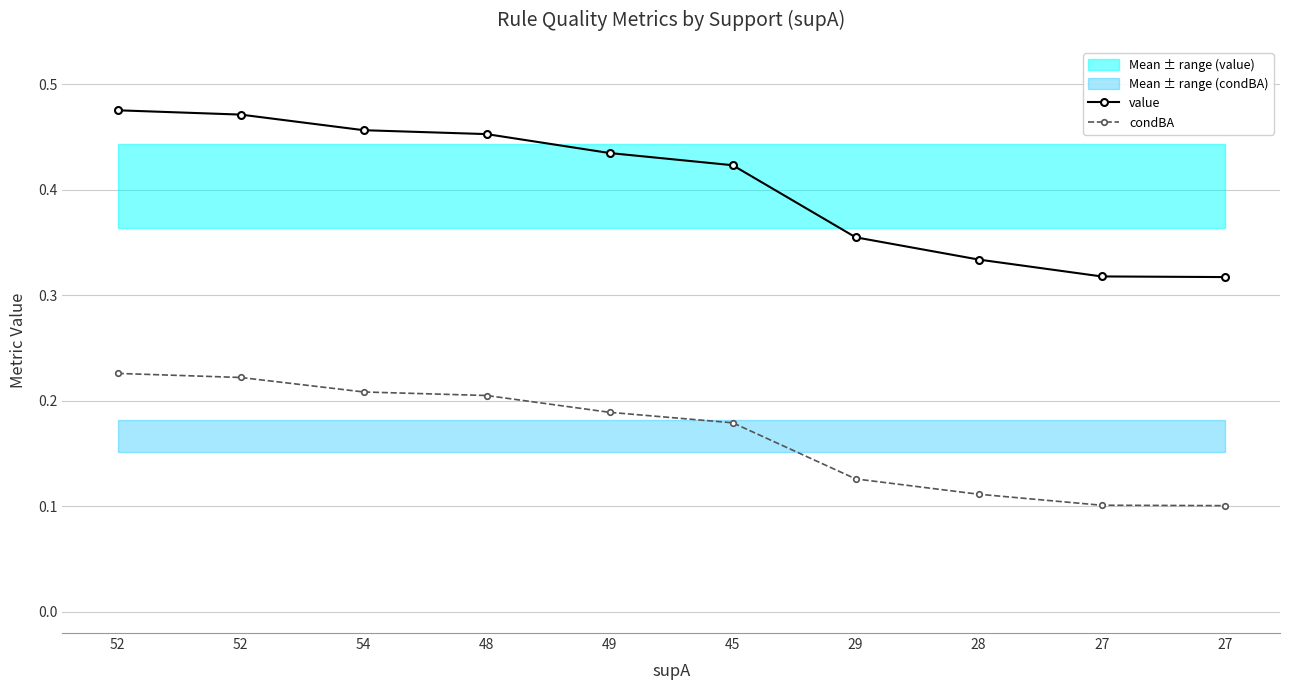

True or false: value has more than 0 interior local peaks.

False